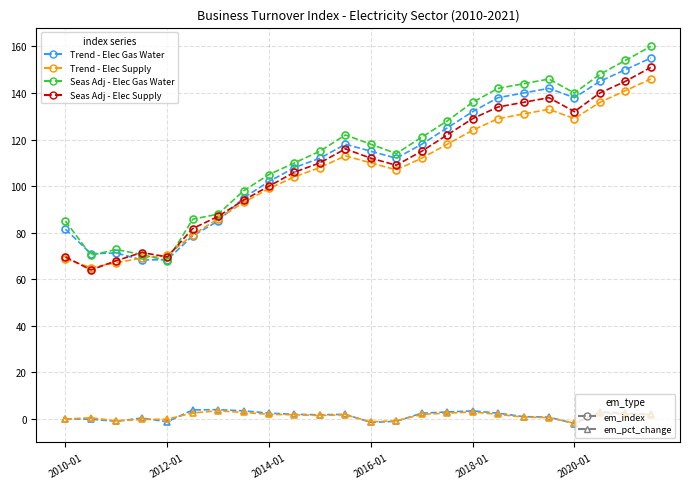

What is the greatest value displayed?

160.0